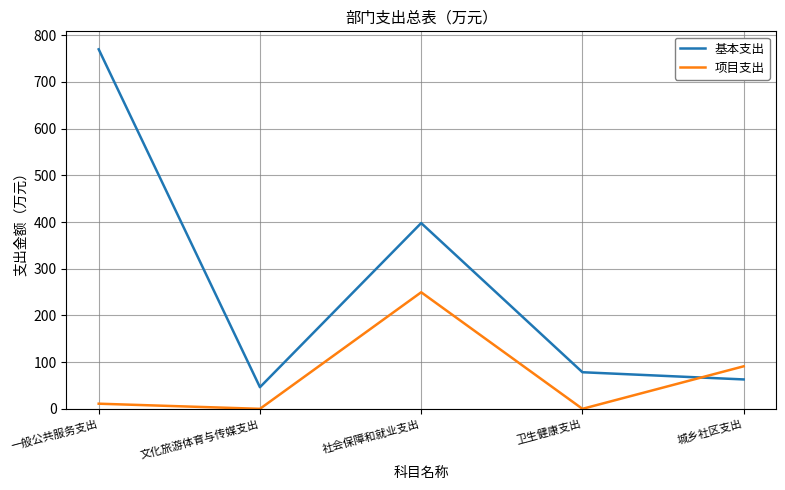

At how many categories does at least one series exceed 609?

1